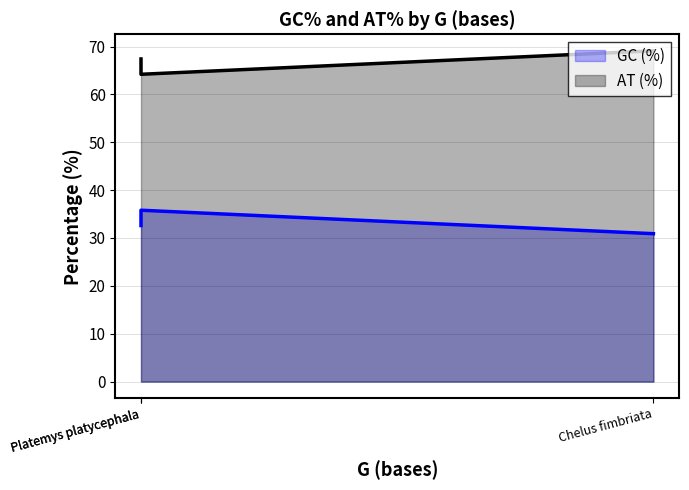

At which label does AT (%) reach its minimum?

Platemys platycephala